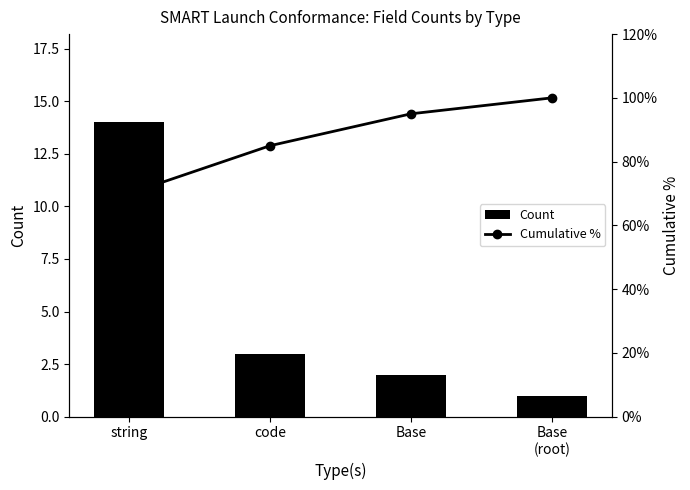

What is the spread (max minus min) of values at Base
(root)?

99